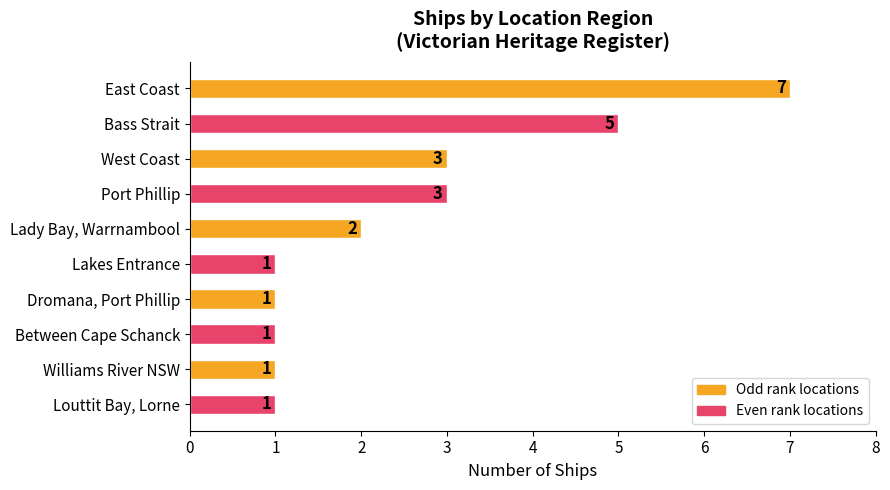

How many bars are there in total?

10